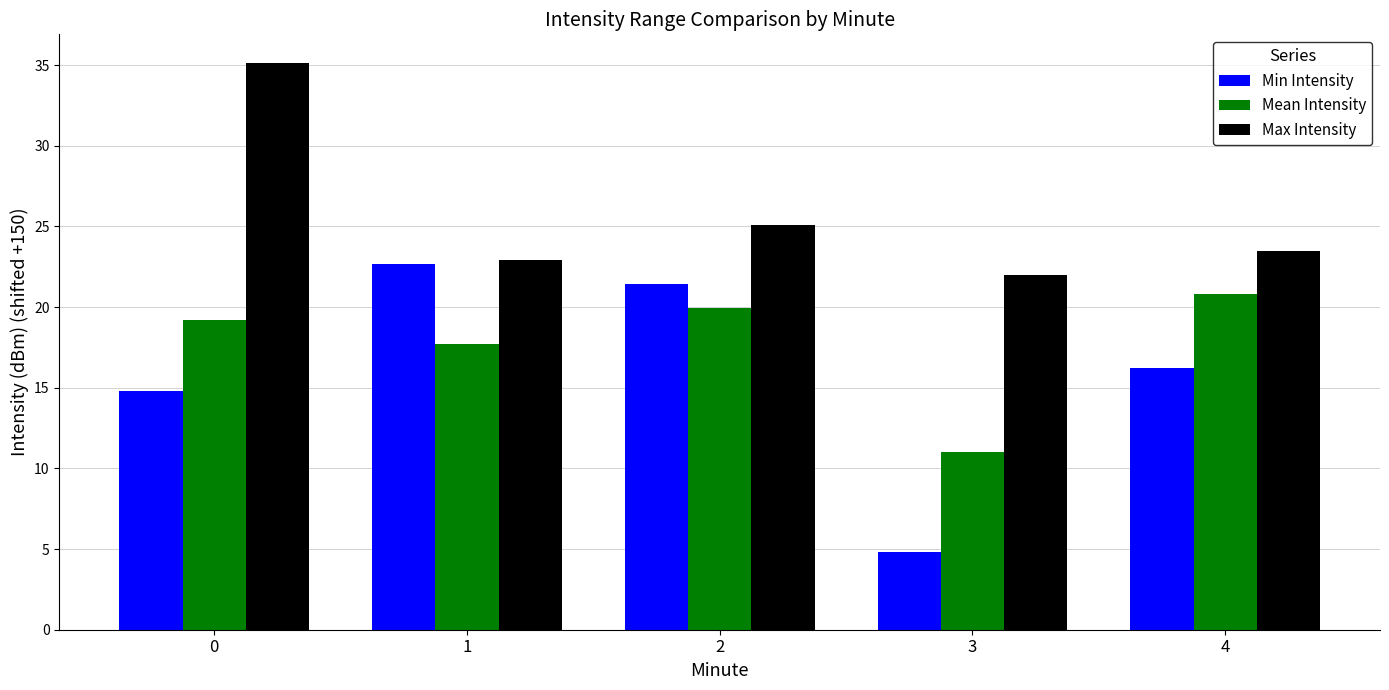

What are all the series names shown in the legend?

Min Intensity, Mean Intensity, Max Intensity